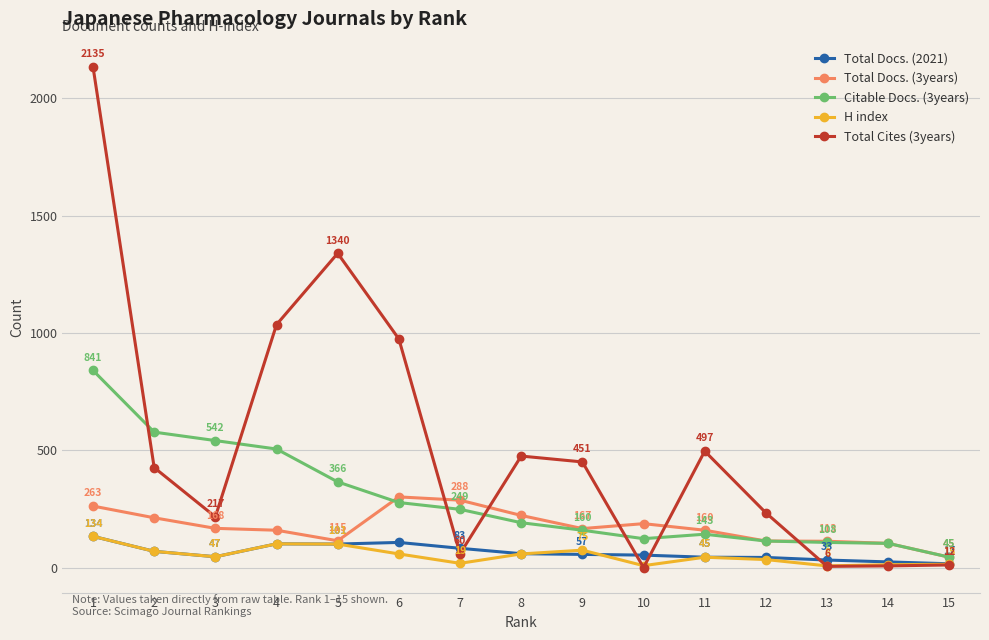

What is the difference between the Citable Docs. (3years) values at 13 and 7?

141